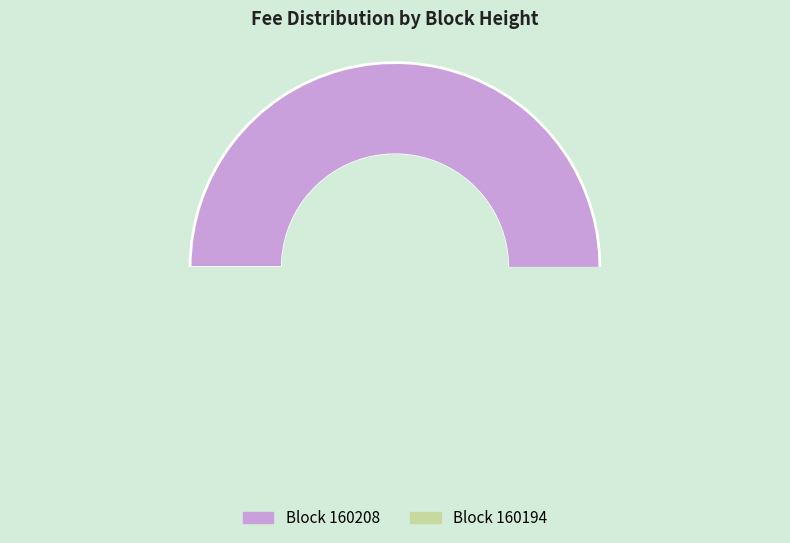

To the nearest percent, what is the average slice percentage?

50%